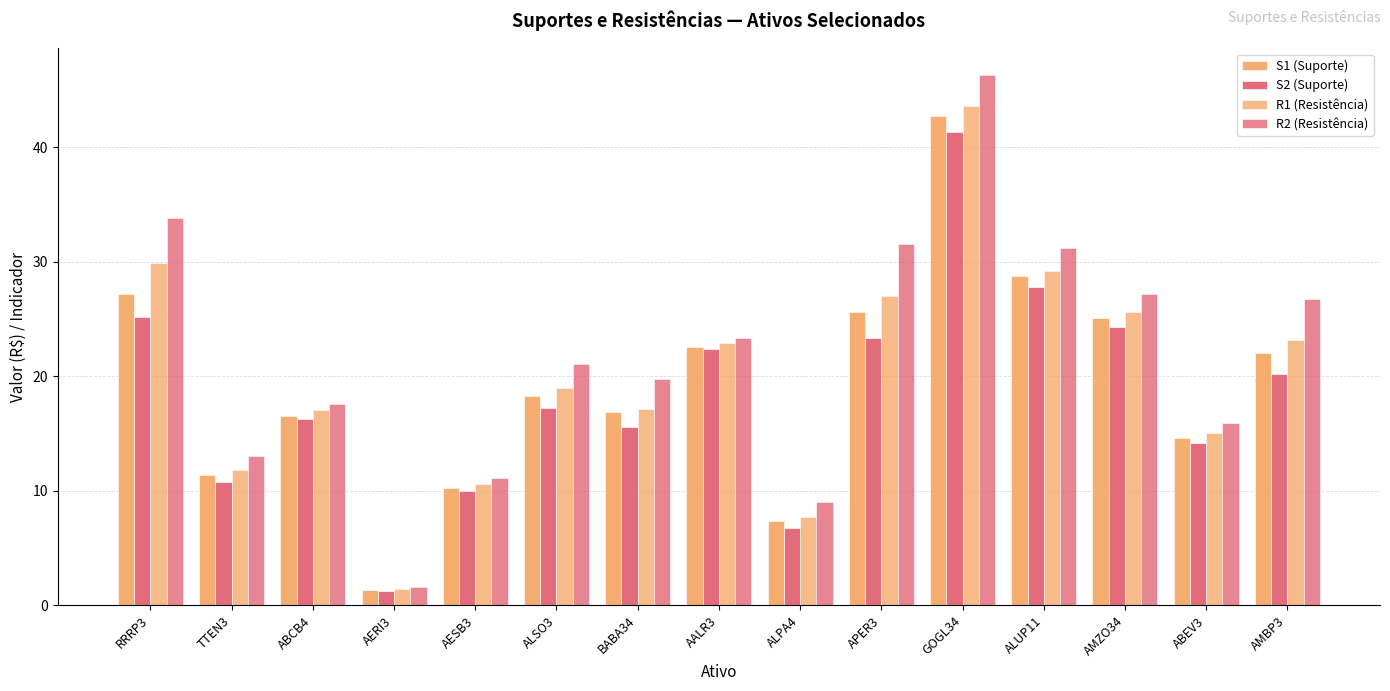

How many distinct data groups are displayed?

4